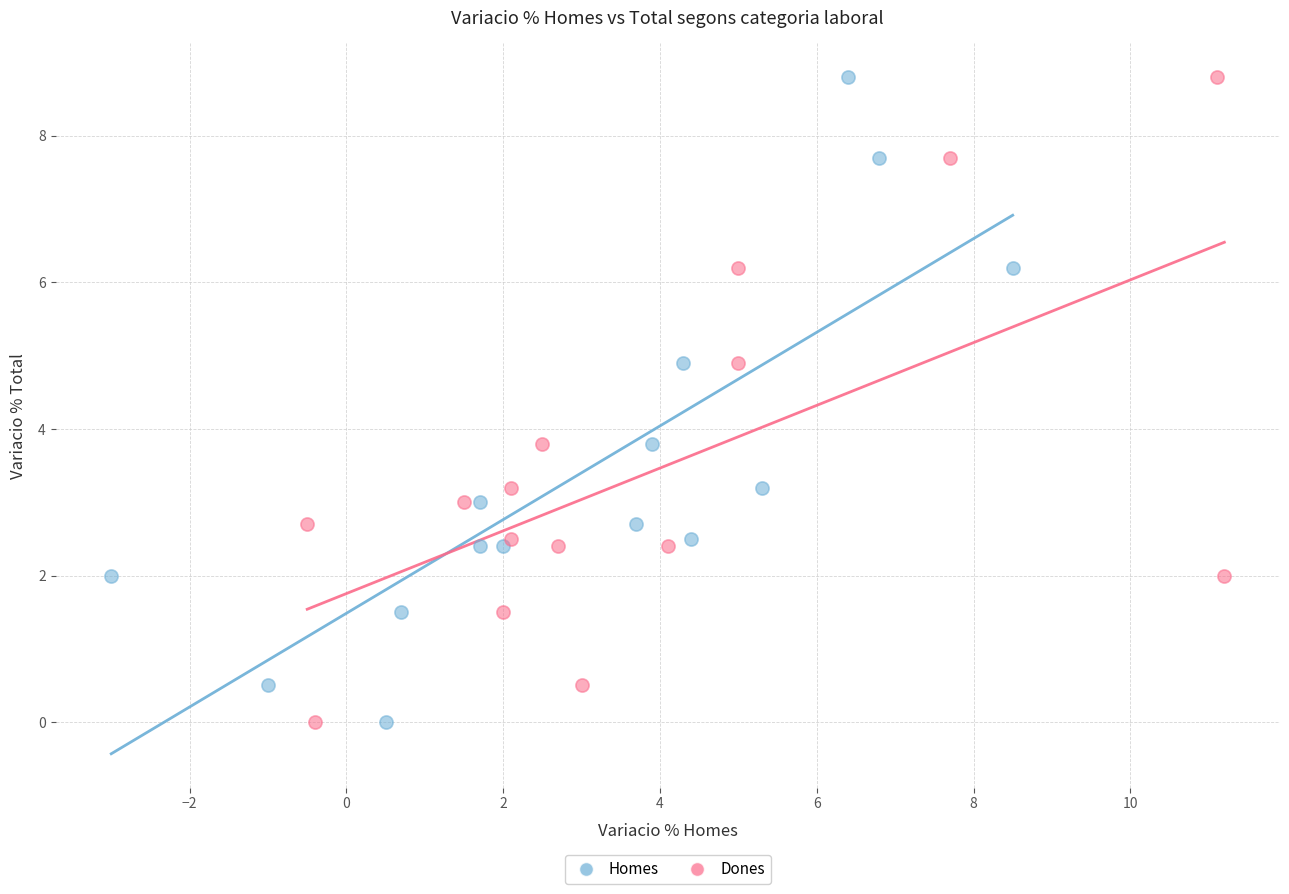

What are all the series names shown in the legend?

Homes, Dones